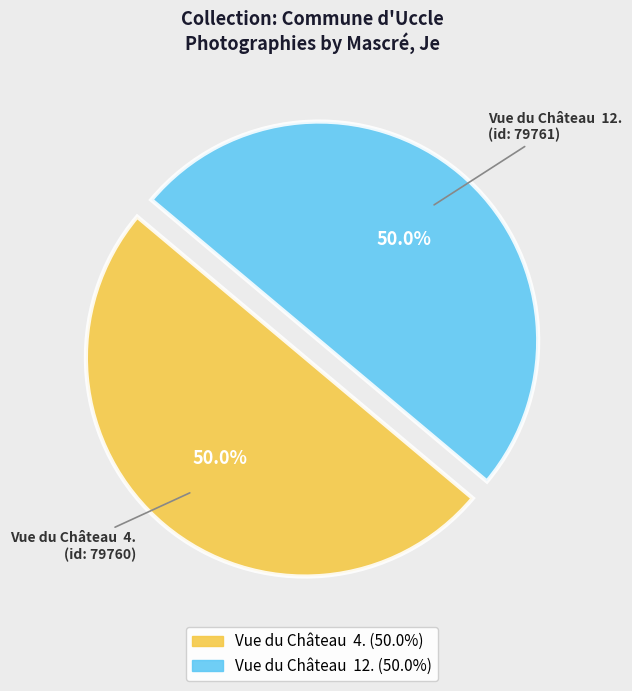

What percentage do Vue du Château 12. and Vue du Château 4. together represent?

100.0%